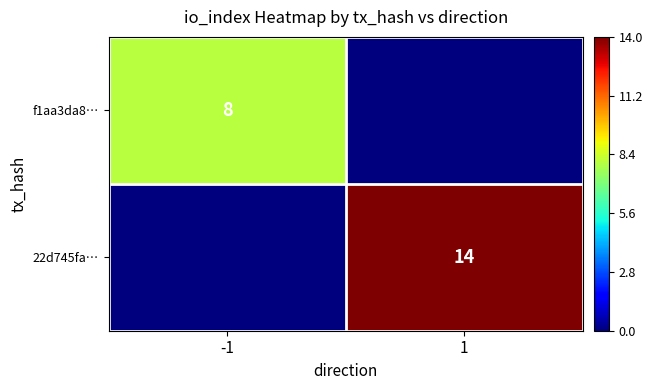

Is it true that 22d745fa… equals 21 at 1?

False